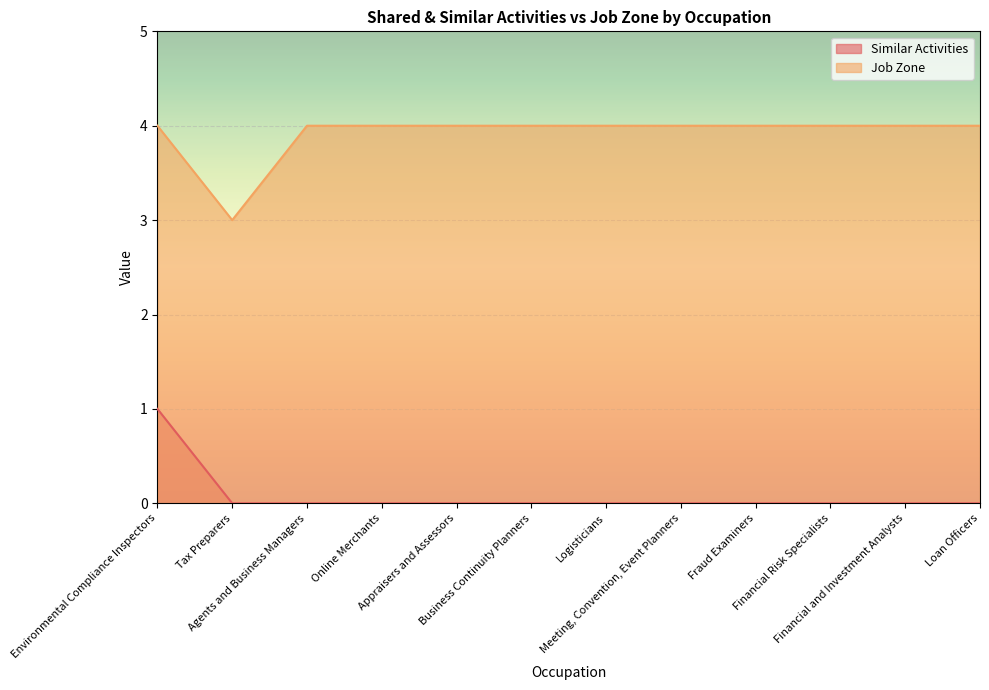

At which label does Similar Activities reach its minimum?

Tax Preparers